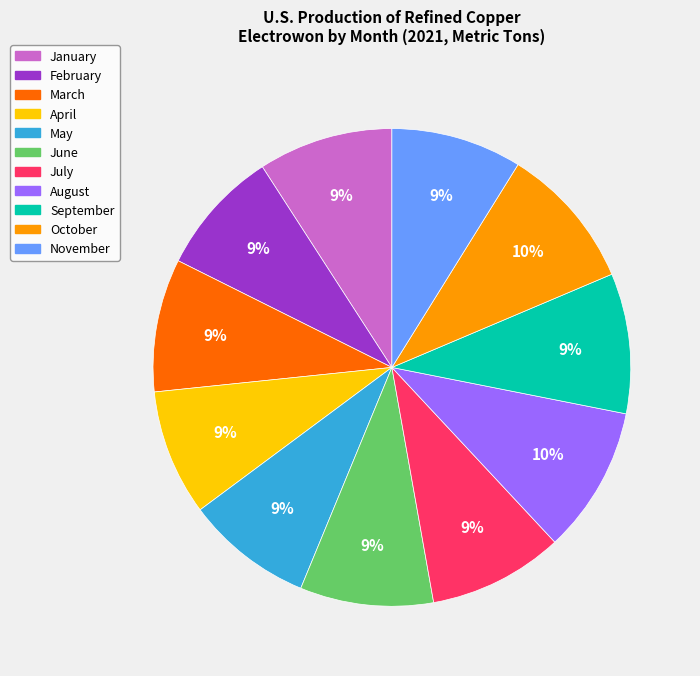

To the nearest percent, what is the combined percentage of July and May?

18%